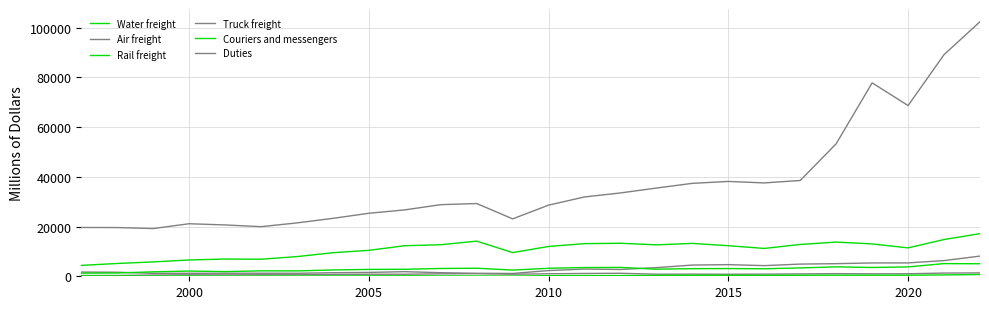

Is this an area chart (filled region under the line)?

No